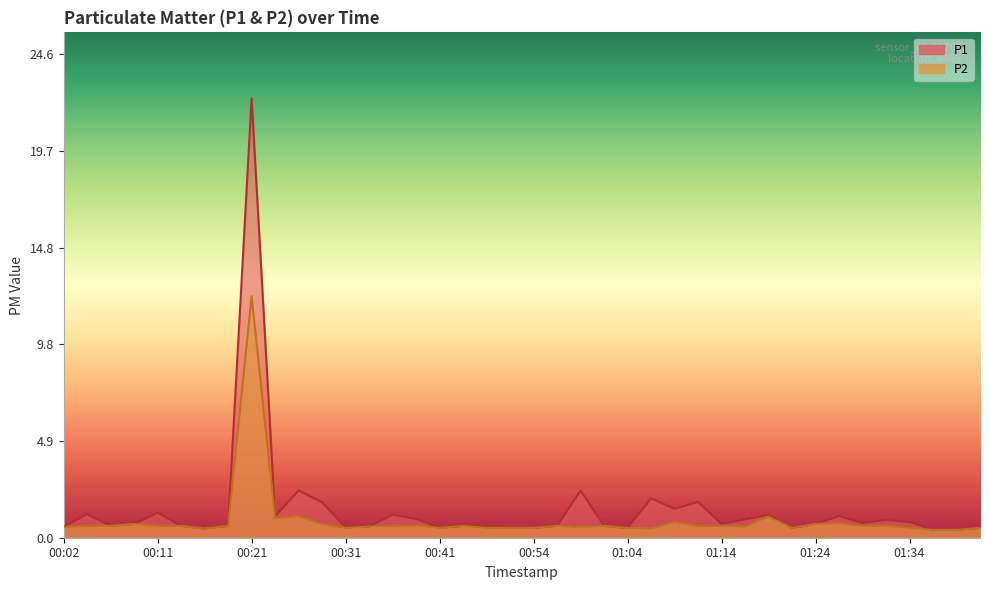

What position from the left is 00:07?

3